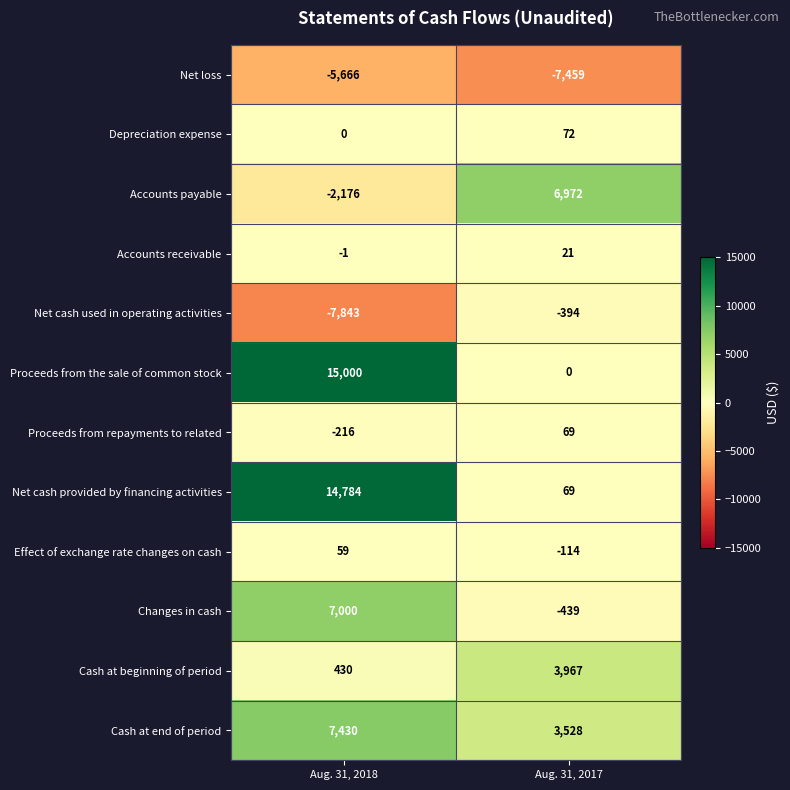

The value of Net cash used in operating activities at Aug. 31, 2018 is -2928. True or false?

False